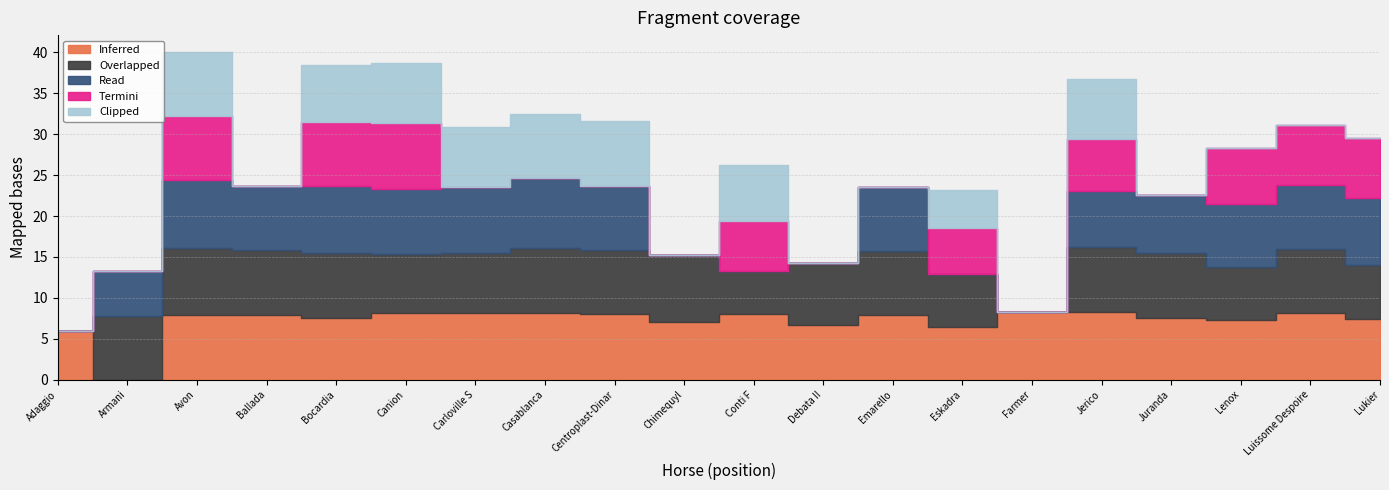

At how many categories does at least one series exceed 0?

20